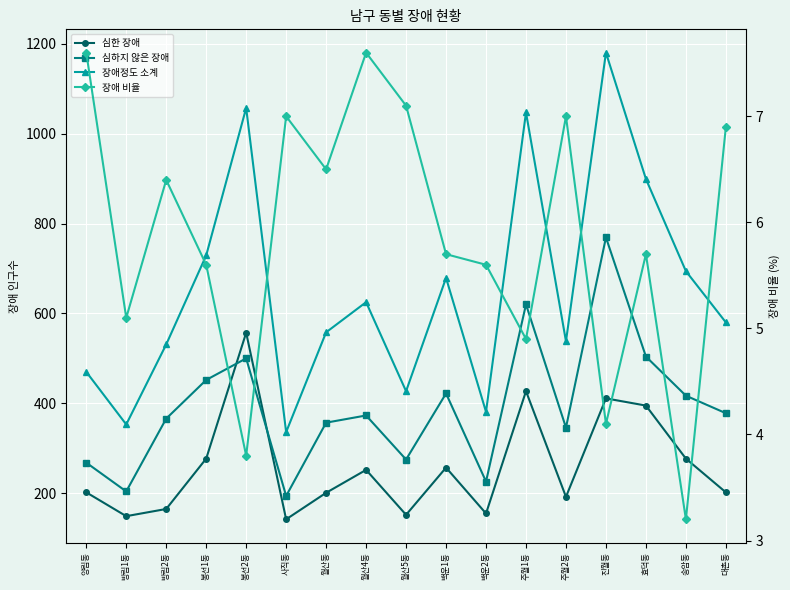

Reading left to right, list all the values displayed in this chart.

심한 장애: 양림동=202.0	방림1동=149.0	방림2동=165.0	봉선1동=277.0	봉선2동=557.0	사직동=142.0	월산동=201.0	월산4동=252.0	월산5동=152.0	백운1동=257.0	백운2동=155.0	주월1동=427.0	주월2동=192.0	진월동=411.0	효덕동=395.0	송암동=277.0	대촌동=202.0
심하지 않은 장애: 양림동=268.0	방림1동=204.0	방림2동=366.0	봉선1동=452.0	봉선2동=500.0	사직동=194.0	월산동=357.0	월산4동=373.0	월산5동=275.0	백운1동=422.0	백운2동=226.0	주월1동=620.0	주월2동=346.0	진월동=769.0	효덕동=504.0	송암동=417.0	대촌동=378.0
장애정도 소계: 양림동=470.0	방림1동=353.0	방림2동=531.0	봉선1동=729.0	봉선2동=1057.0	사직동=336.0	월산동=558.0	월산4동=625.0	월산5동=427.0	백운1동=679.0	백운2동=381.0	주월1동=1047.0	주월2동=538.0	진월동=1180.0	효덕동=899.0	송암동=694.0	대촌동=580.0
장애 비율: 양림동=7.6	방림1동=5.1	방림2동=6.4	봉선1동=5.6	봉선2동=3.8	사직동=7.0	월산동=6.5	월산4동=7.6	월산5동=7.1	백운1동=5.7	백운2동=5.6	주월1동=4.9	주월2동=7.0	진월동=4.1	효덕동=5.7	송암동=3.2	대촌동=6.9